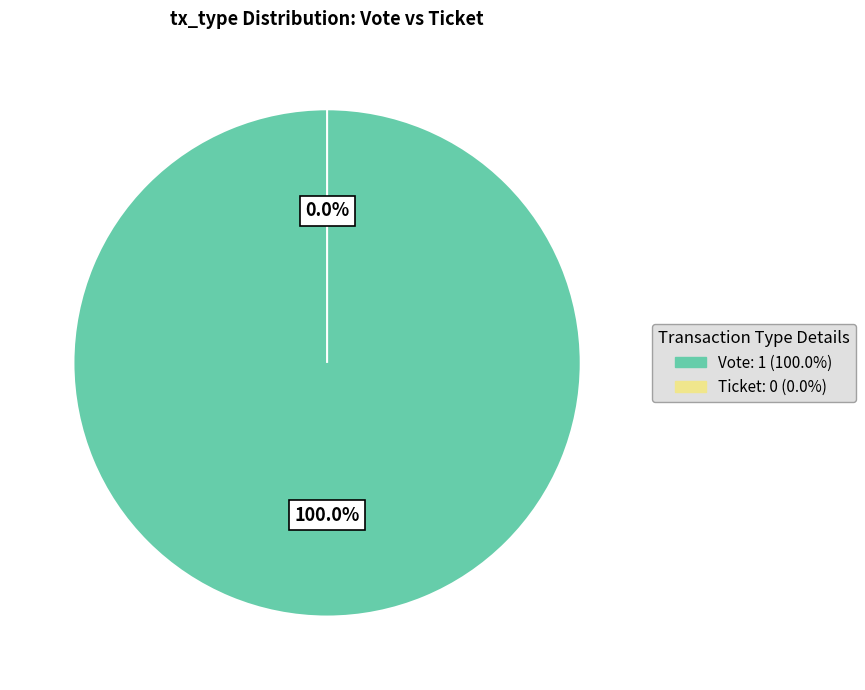

Is there a majority slice in this chart?

Yes